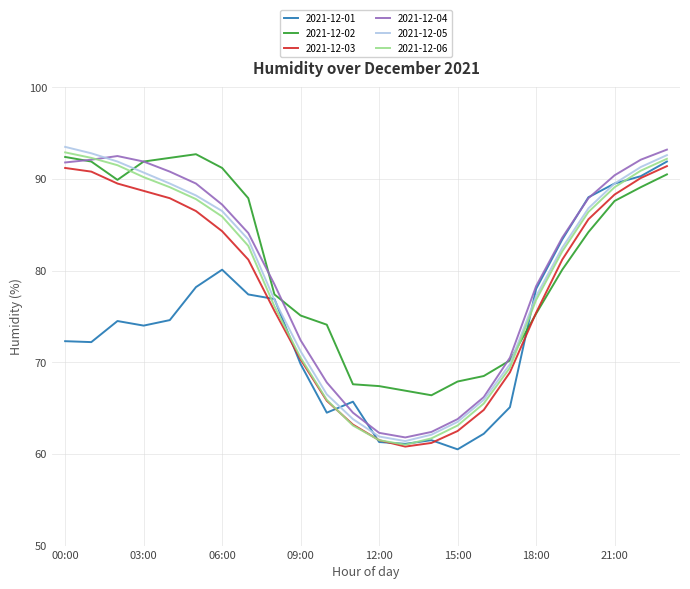

What is the minimum value for 2021-12-03?

60.8